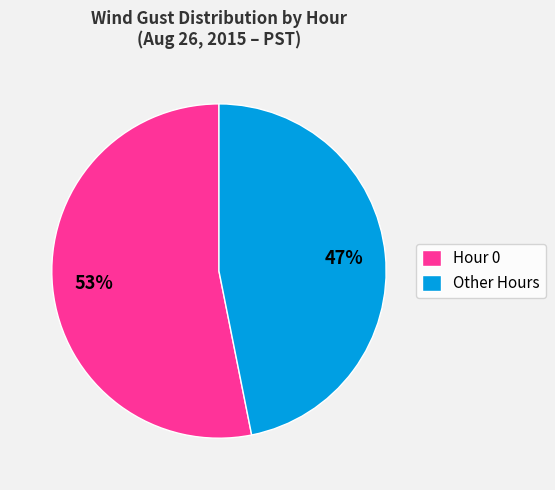

To the nearest percent, what is the average slice percentage?

50%